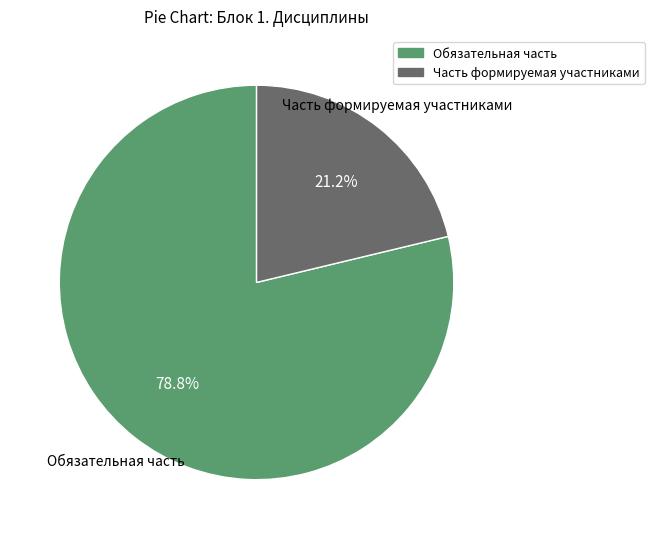

Rank the categories by value from highest to lowest.

Обязательная часть, Часть формируемая участниками